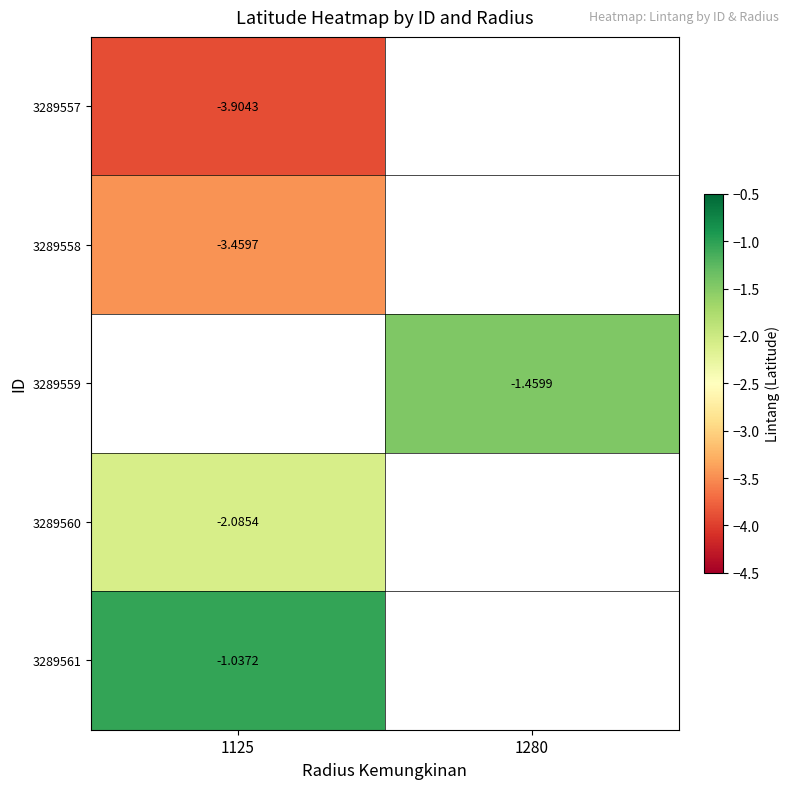

Which category has the highest value across all series?

1125